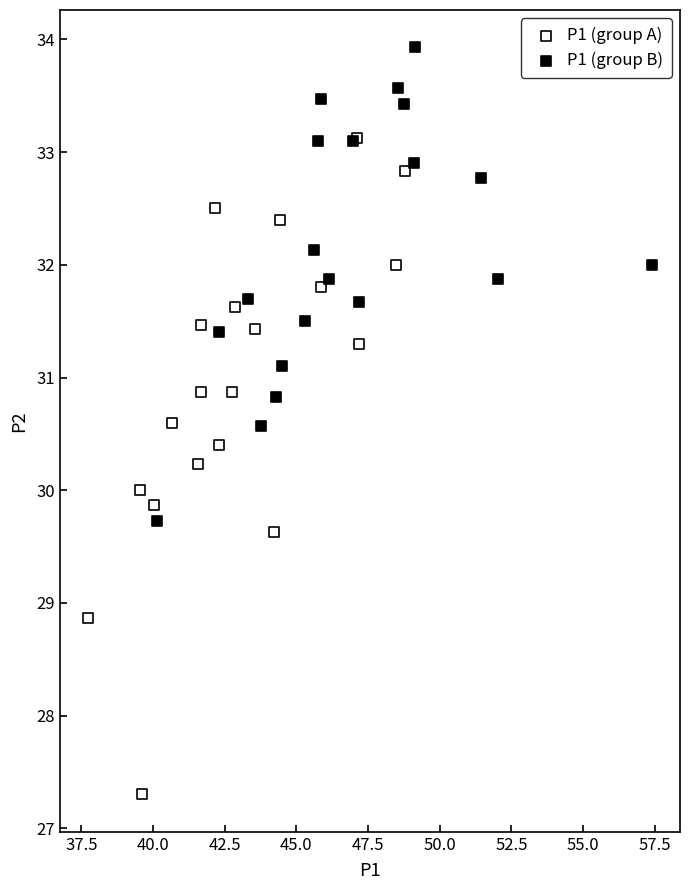

Which series contains the lowest Y value?

P1 (group A)